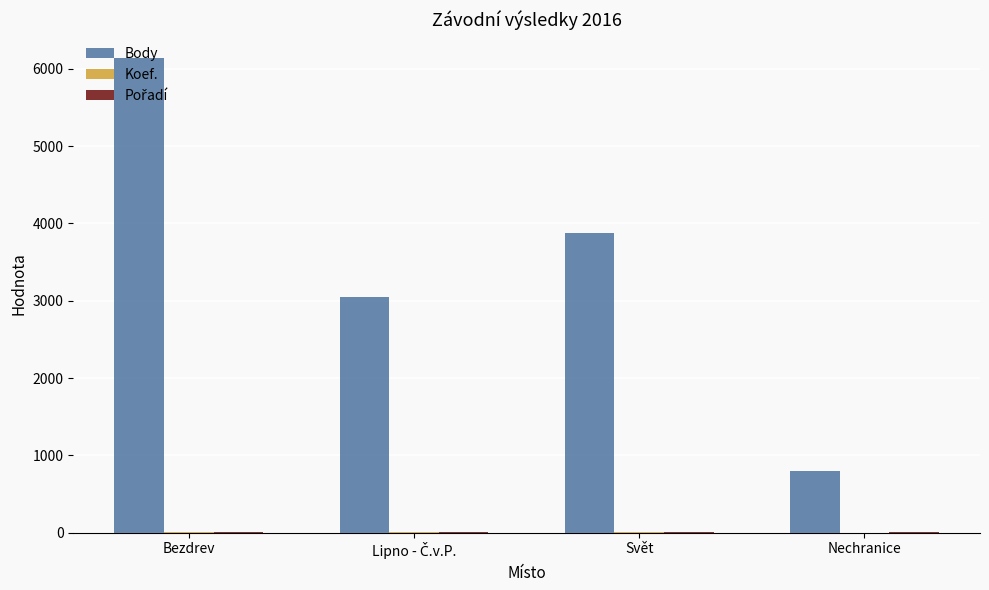

At which category is the sum across all series the highest?

Bezdrev